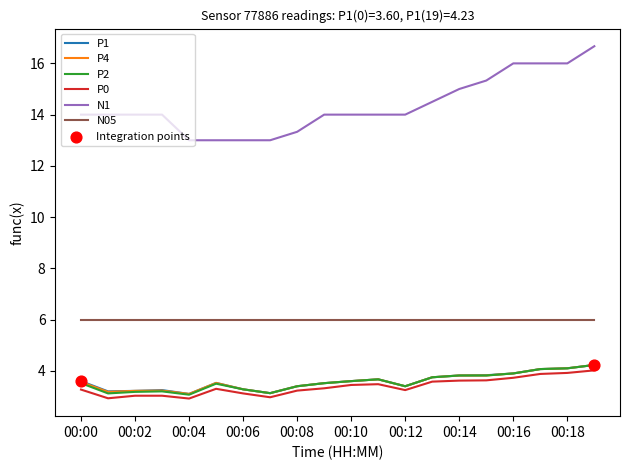

Which series has the largest range (max minus min)?

N1